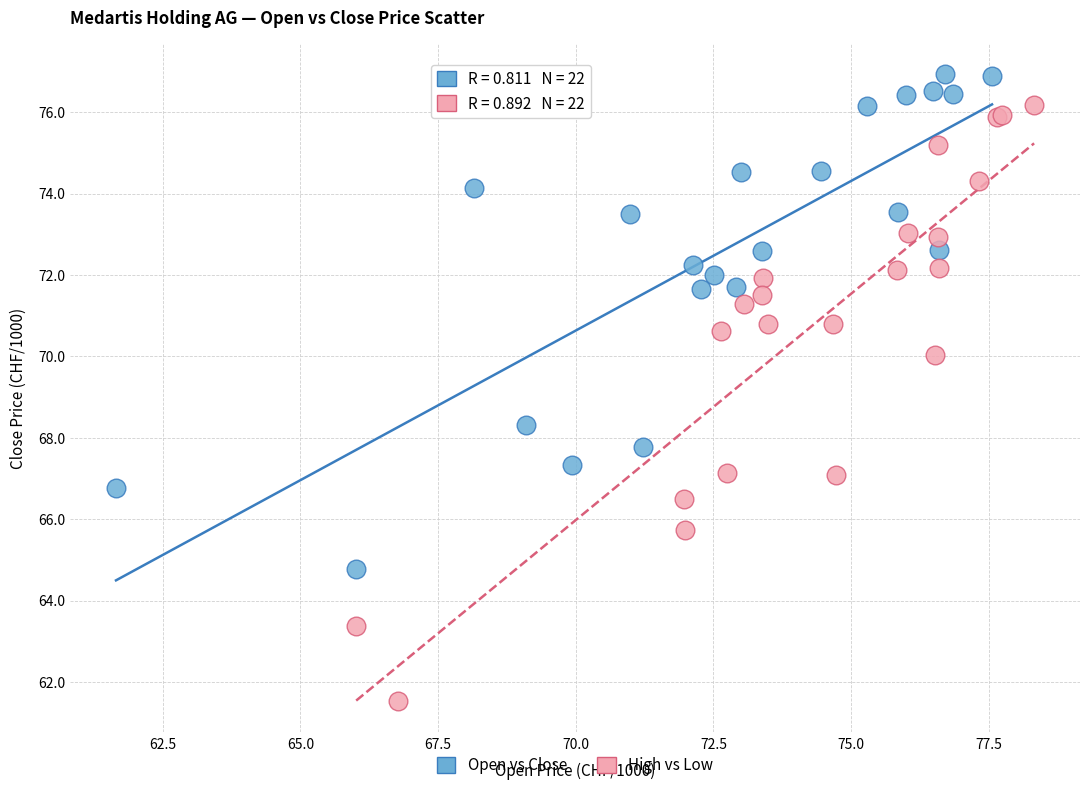

Which series has the largest Y range (max minus min)?

High vs Low